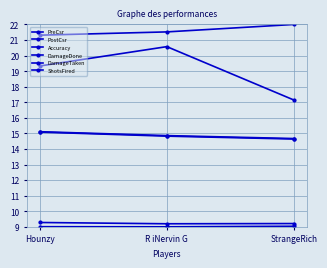

Where does the DamageTaken series first go above 19?

Hounzy